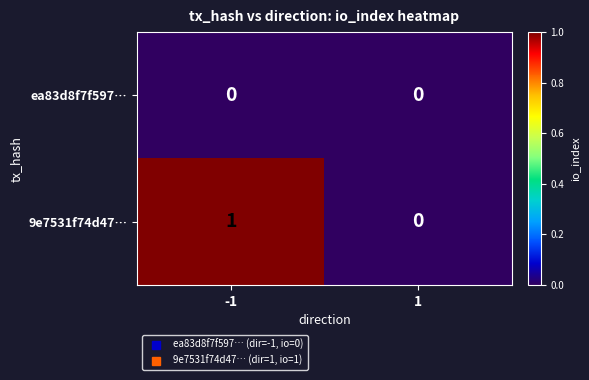

Rank the series by their maximum value, from lowest to highest.

ea83d8f7f597…, 9e7531f74d47…